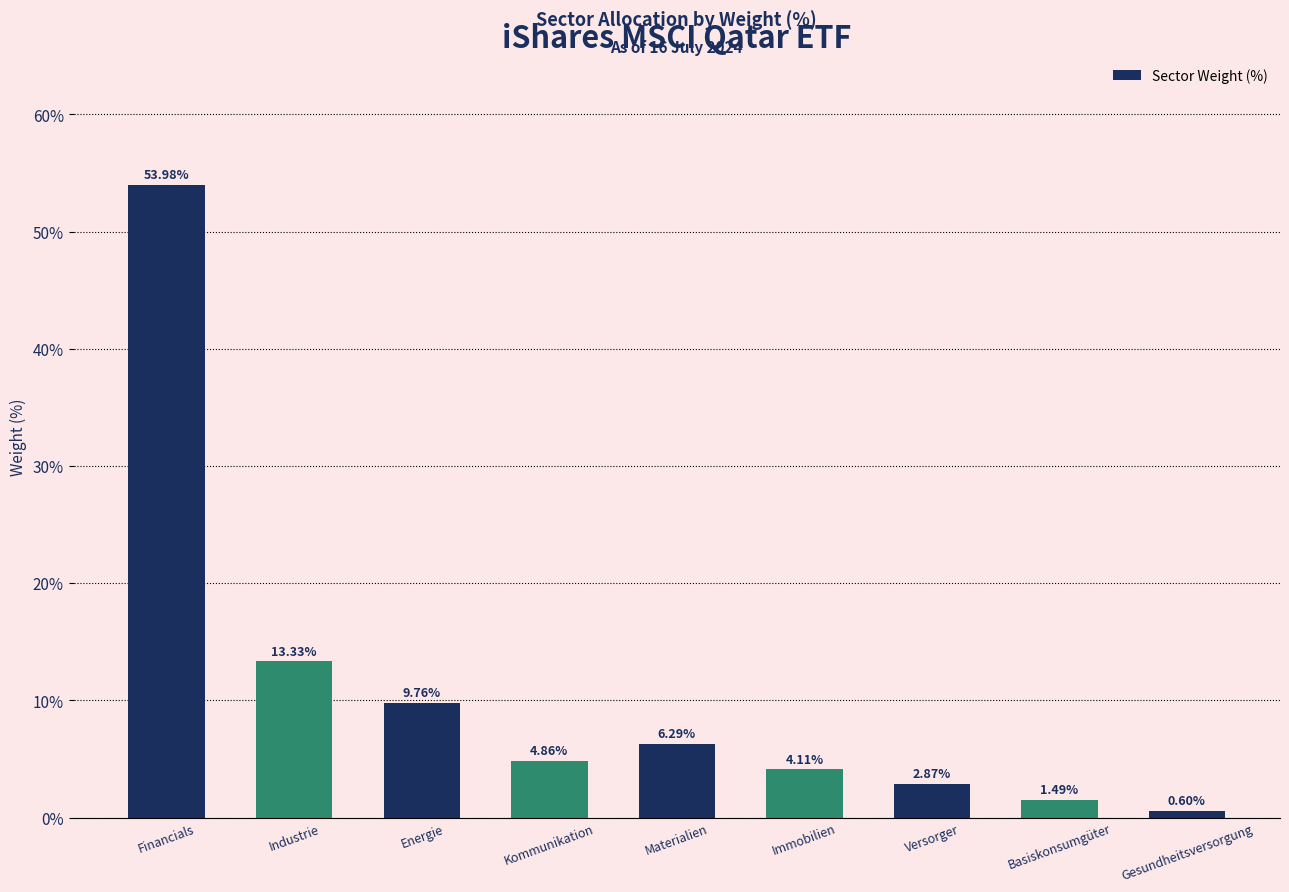

Which label corresponds to the largest value in the chart?

Financials